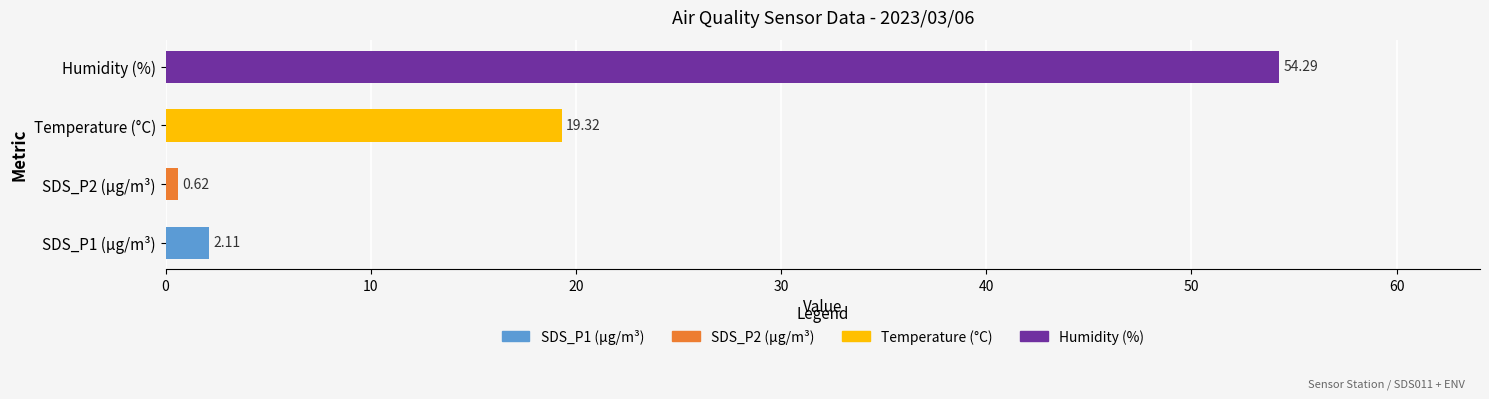

Approximately how many times larger is the value at Humidity (%) compared to SDS_P1 (µg/m³)?

25.7